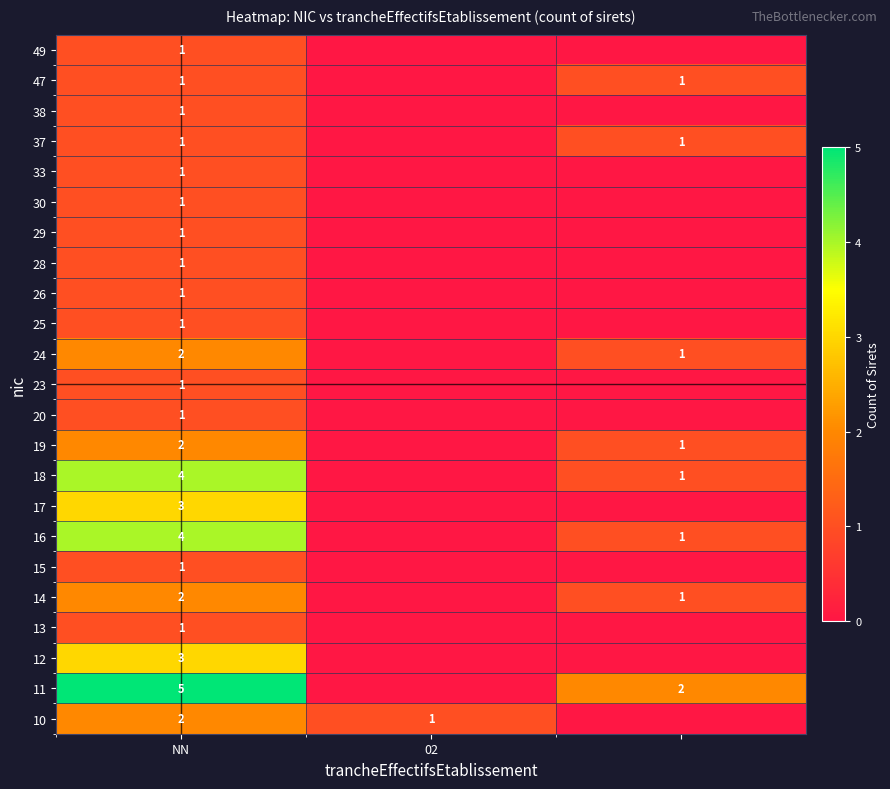

At which category is the sum across all series the highest?

NN